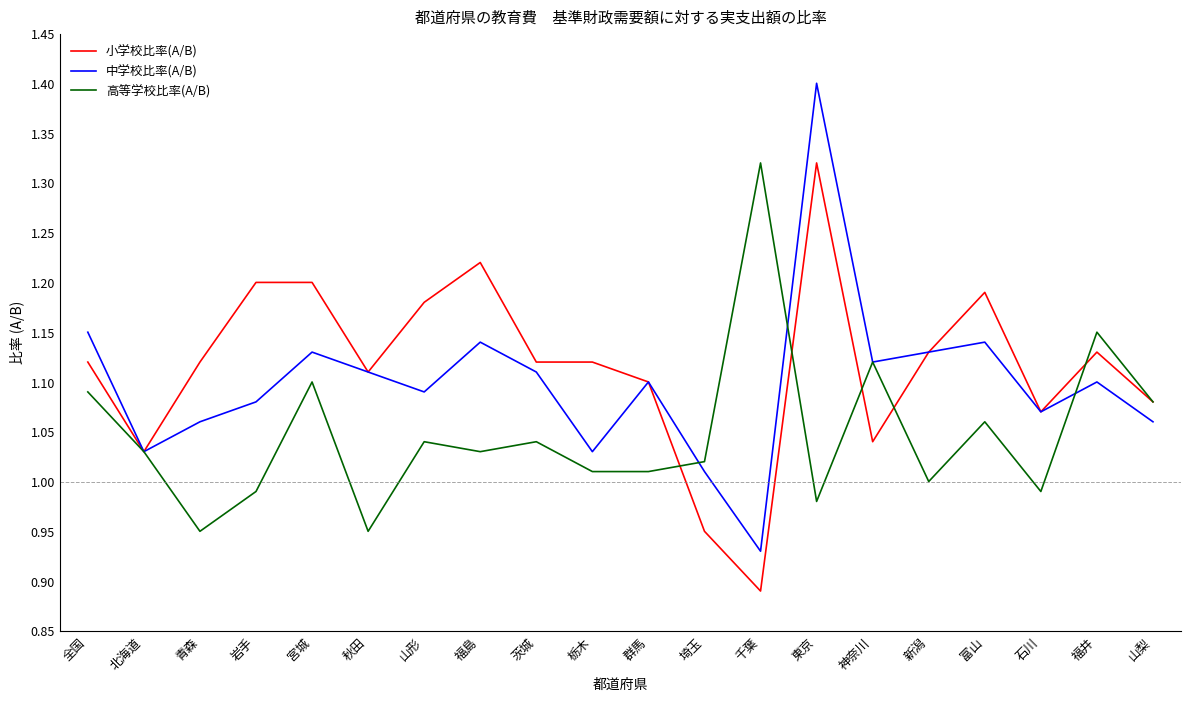

What is the maximum value for 中学校比率(A/B)?

1.4